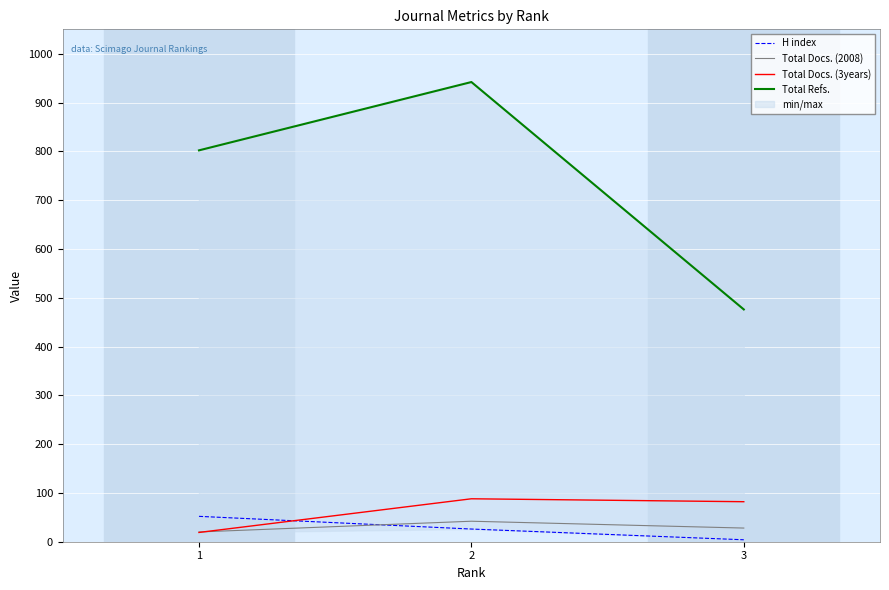

Reading right to left, transcribe all the data shown in this chart.

H index: 4	26	52
Total Docs. (2008): 28	42	20
Total Docs. (3years): 82	88	19
Total Refs.: 476	942	802